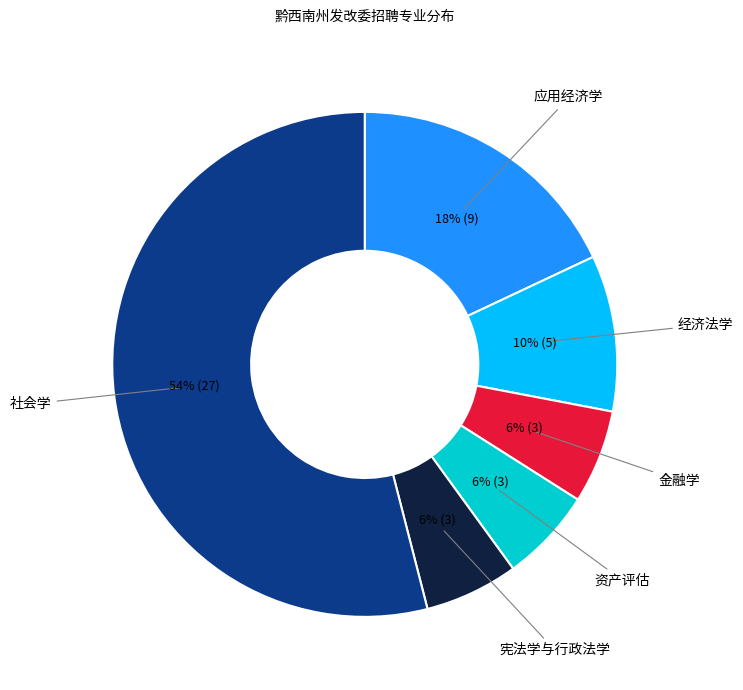

Combined, do 资产评估 and 金融学 account for over 50%?

No